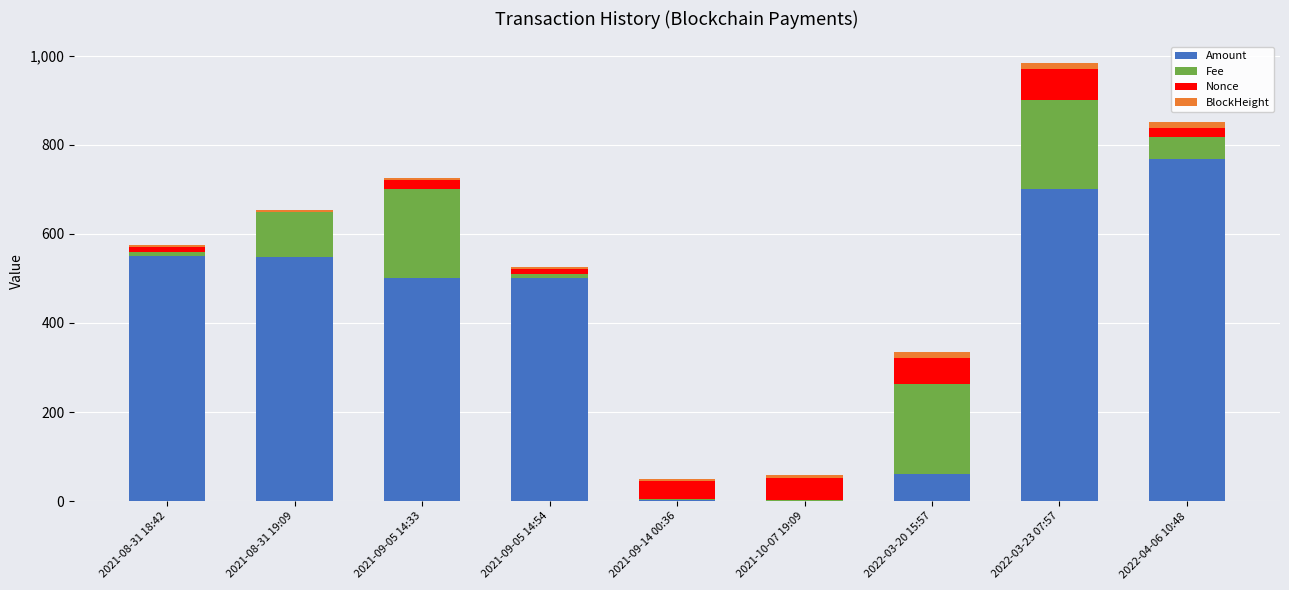

What is the highest value of the Amount series?

768.0